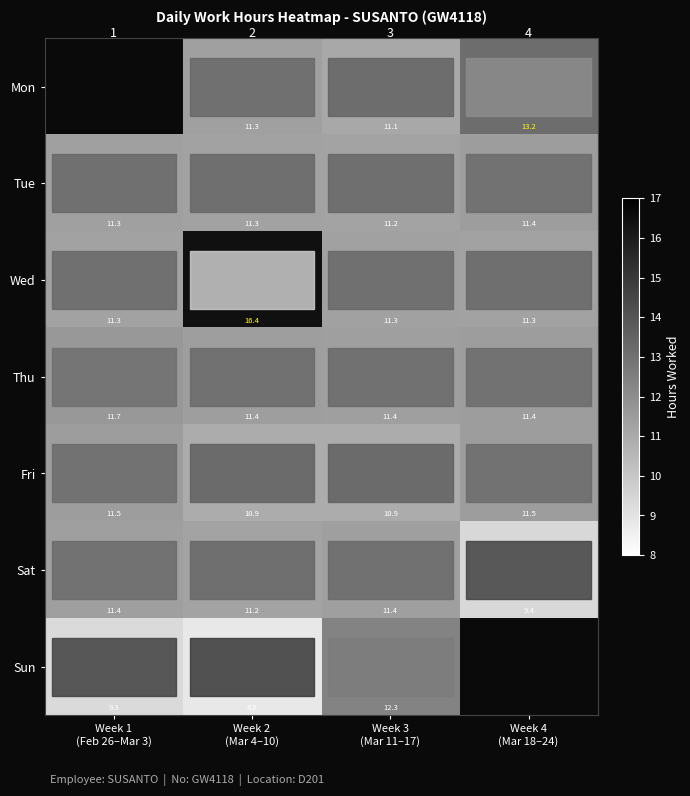

What is the difference between the maximum and minimum values in the Sat series?

2.0